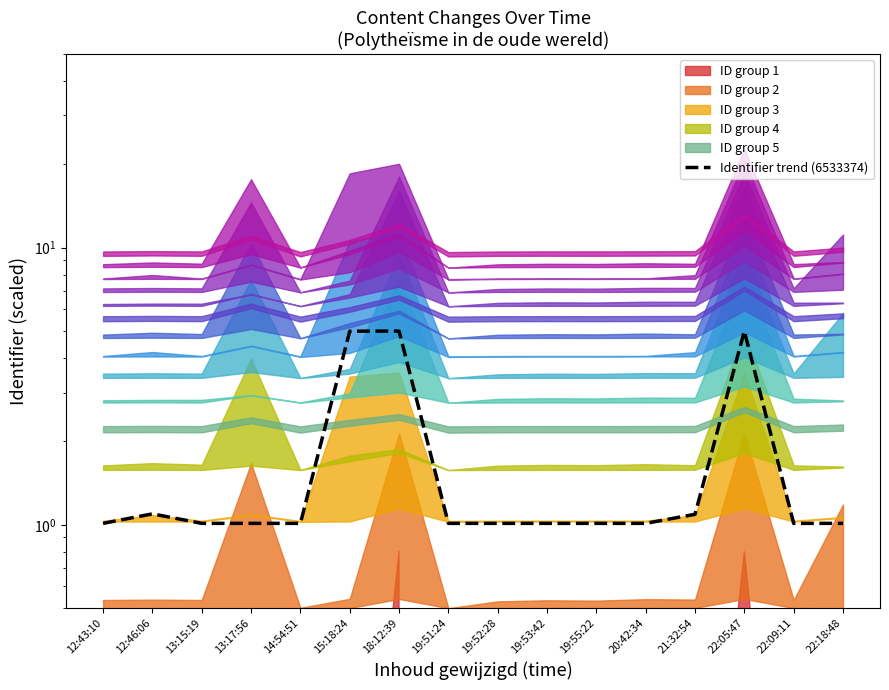

True or false: the data shows 0.6 at 19:51:24.

False